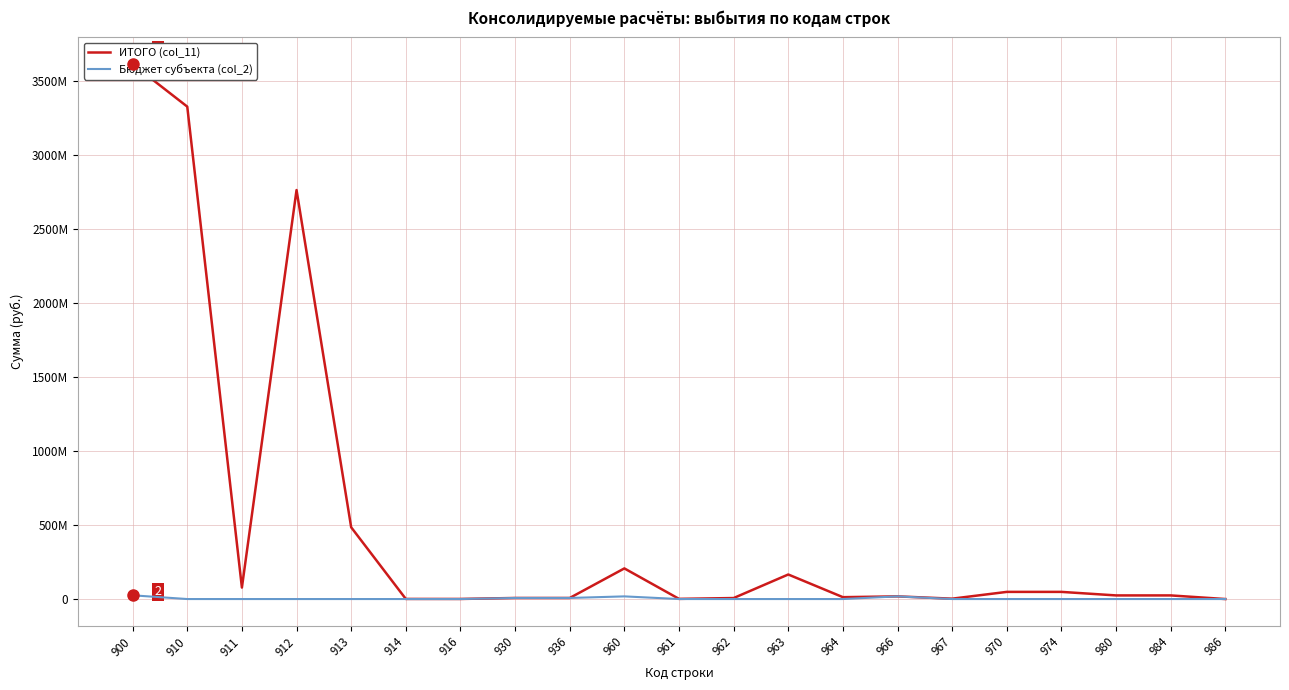

The Бюджет субъекта (col_2) series shows 44482966.7 at 900. True or false?

False